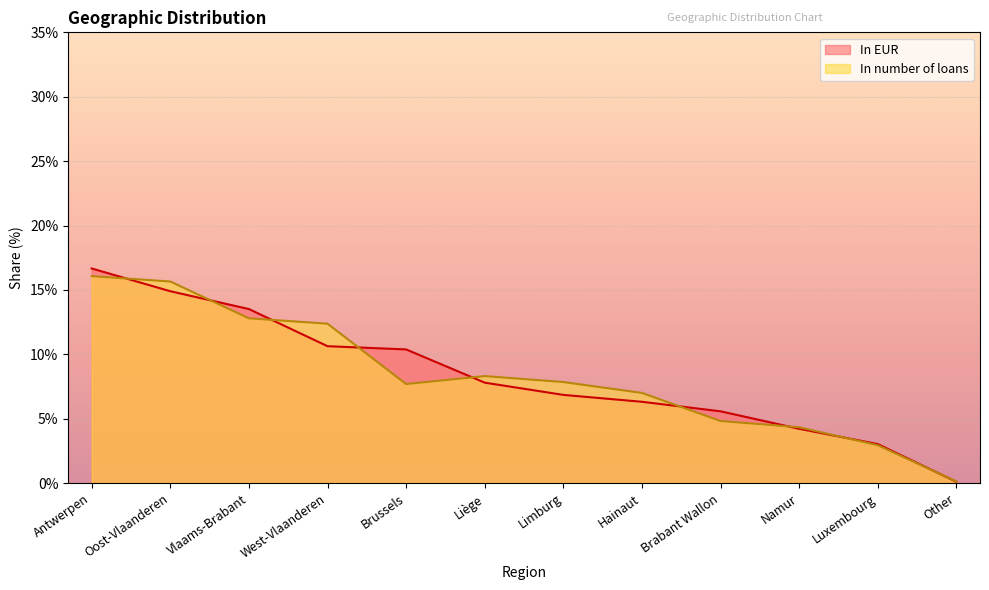

The In number of loans series shows 12.8 at Vlaams-Brabant. True or false?

True